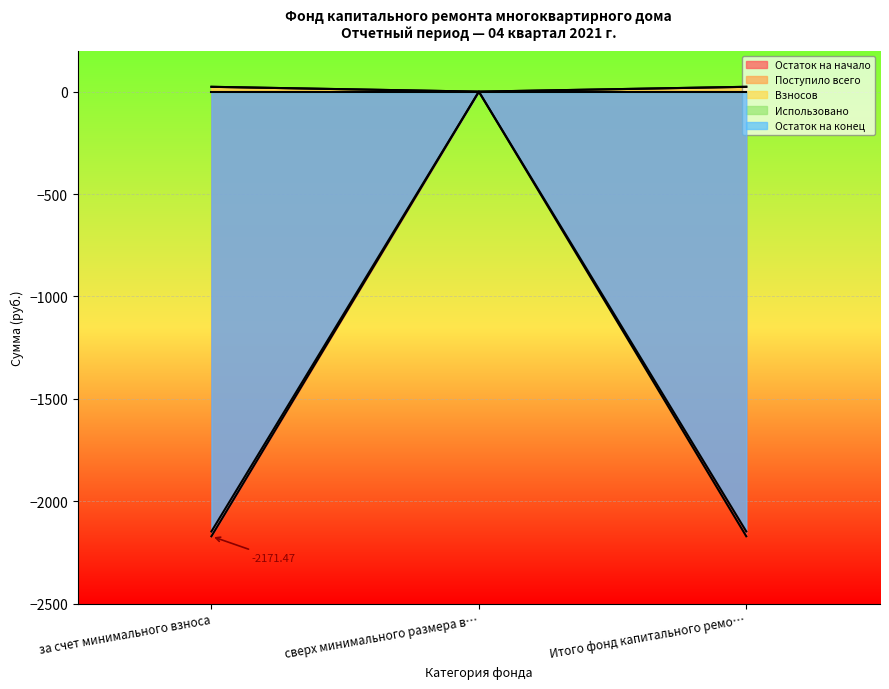

Does the chart display data point markers on the line(s)?

No